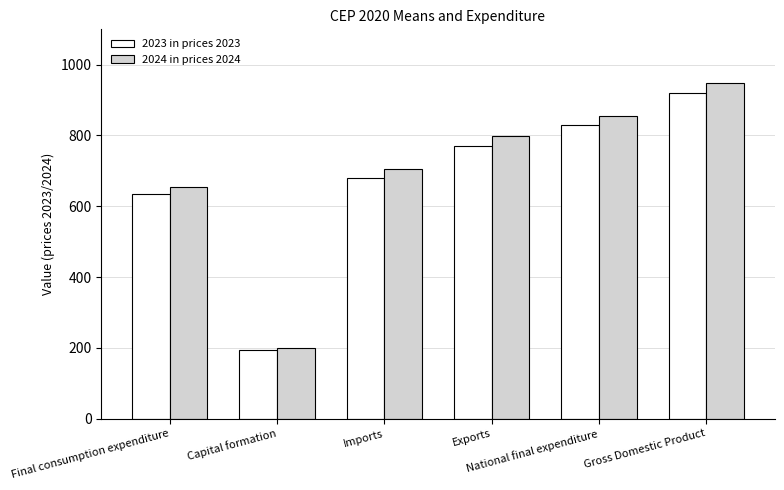

Are the bars horizontal?

No